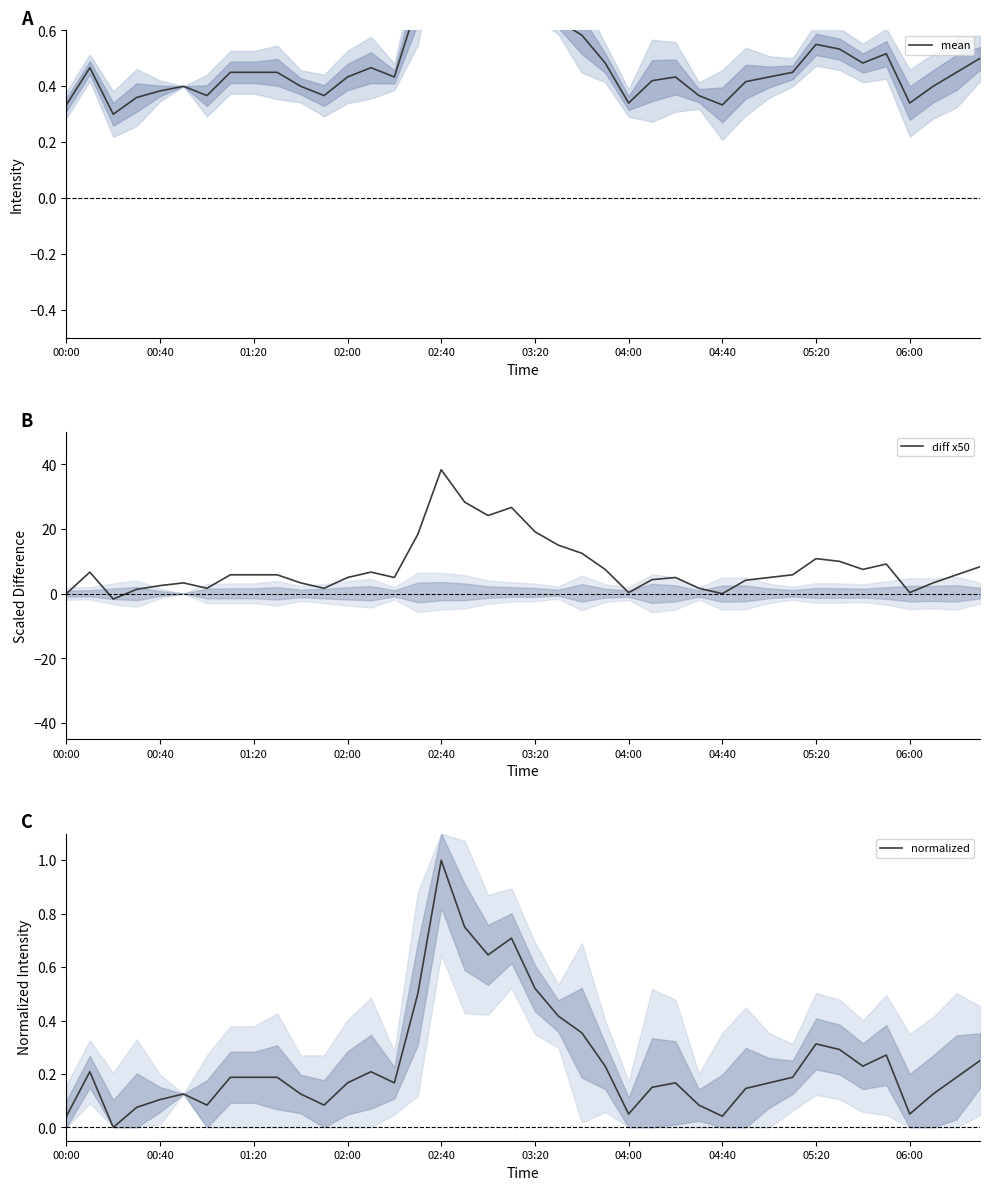

What is the value of the diff x50 point at the 21st from the left?

19.2